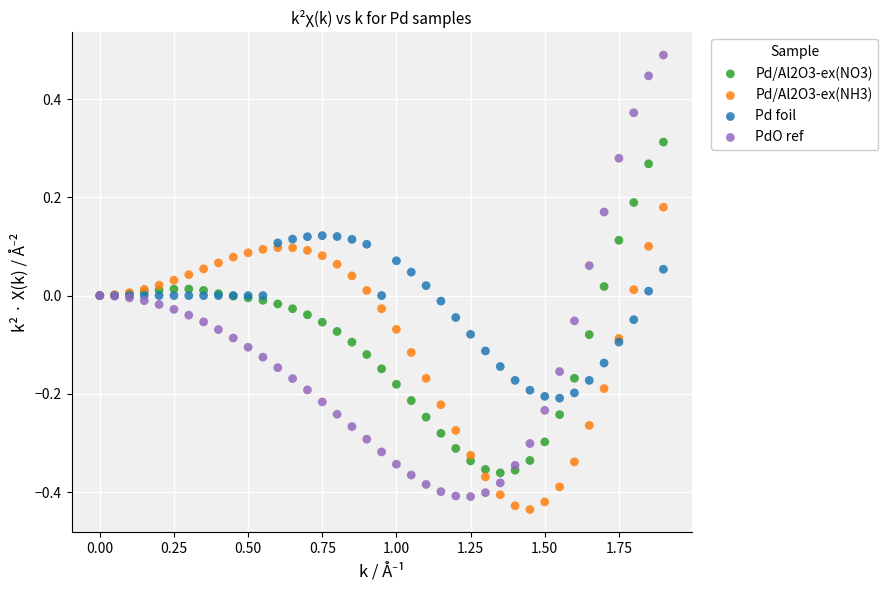

What is the X range (max minus min) for the scatter plot?

1.9